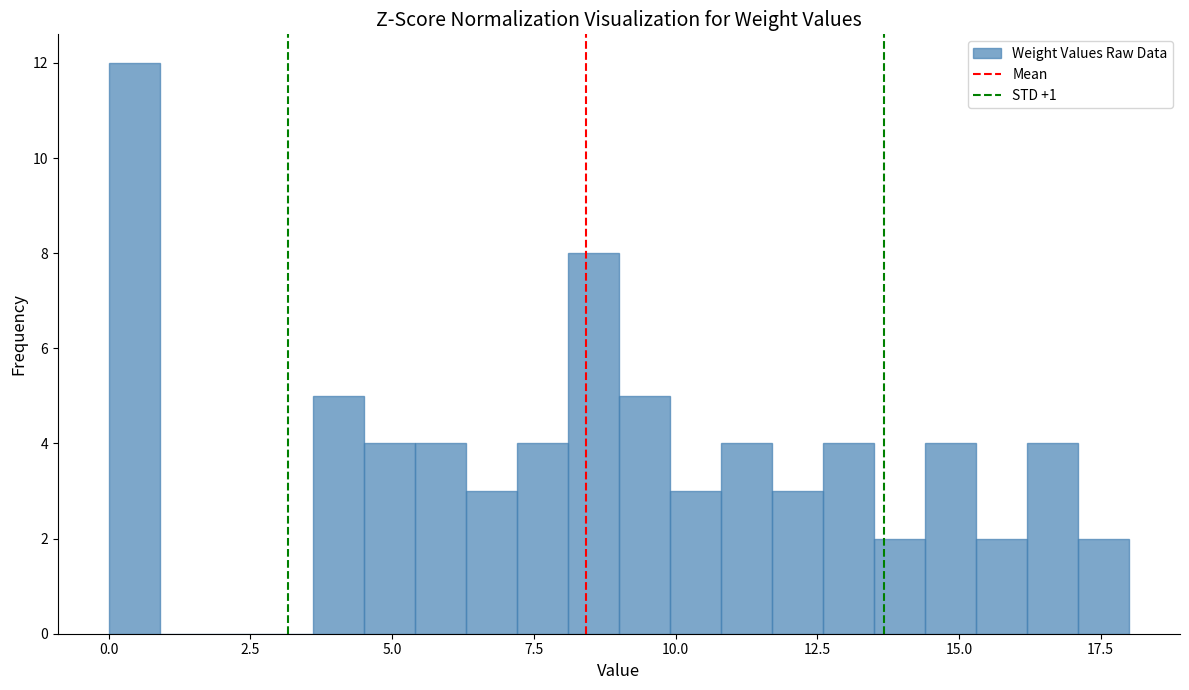

Around what value on the x-axis is the tallest bar? Give the approximate position of its centre, as read against the axis.

0.5